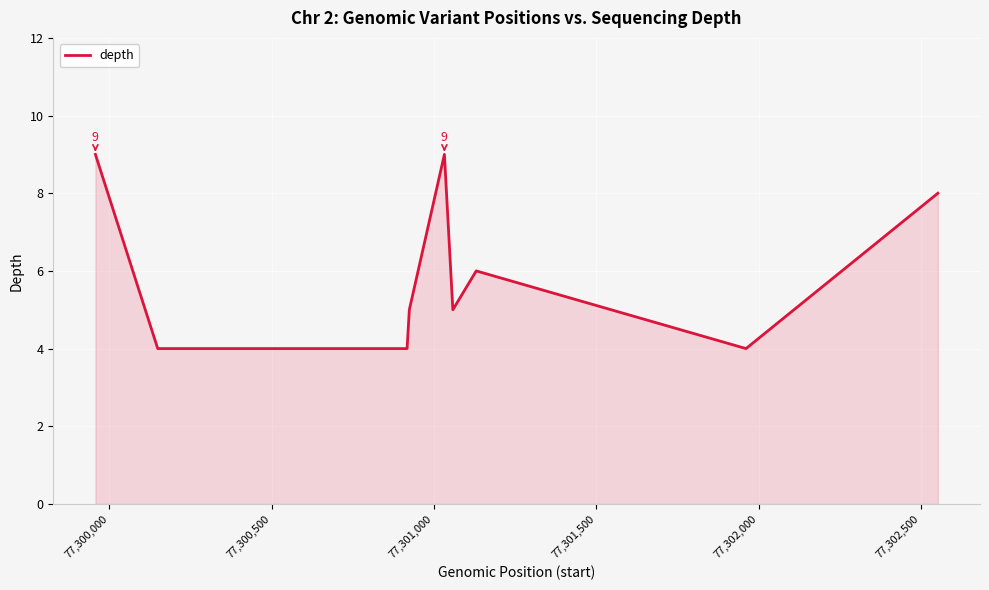

What is the minimum value shown in the chart?

4